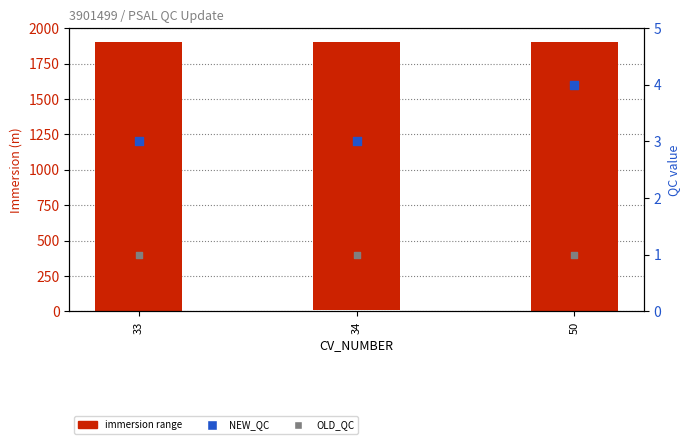

Which series has the largest total across all categories?

immersion range